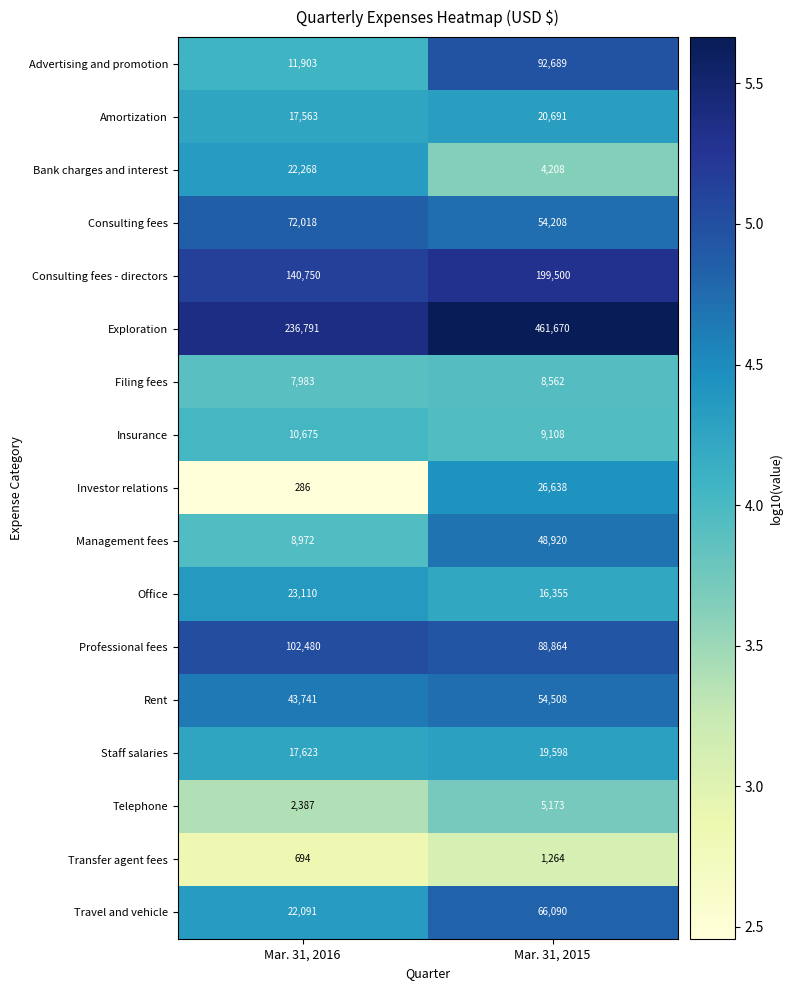

What value does the Rent series have at Mar. 31, 2015?

54508